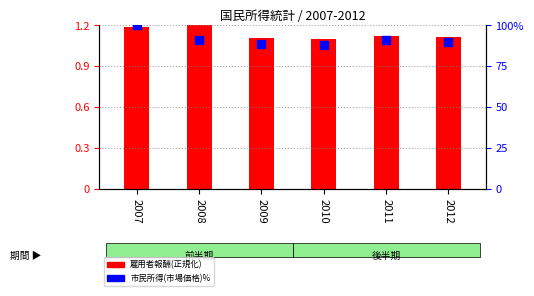

At which category is the sum across all series the highest?

2007